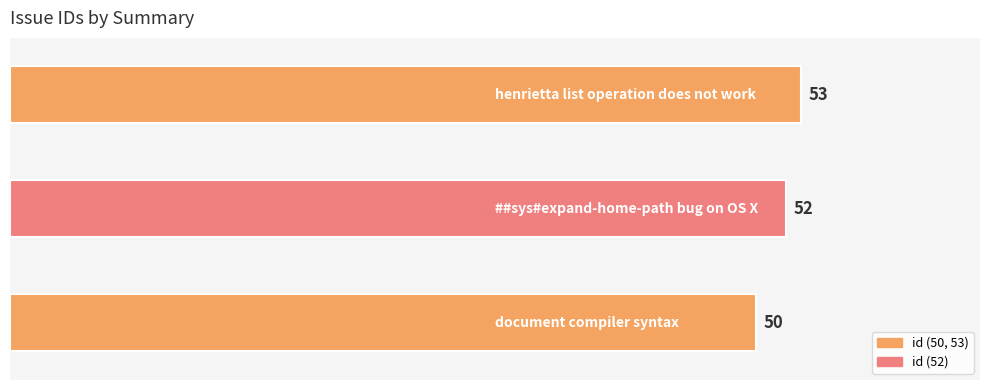

What is the average value?

52